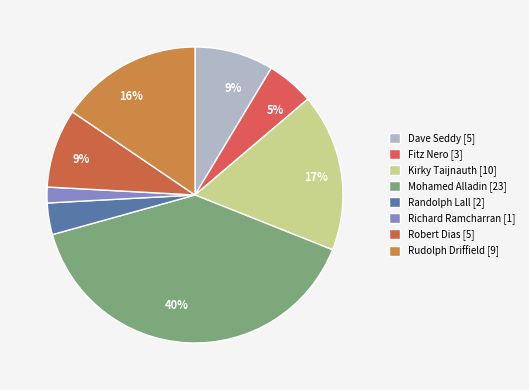

How many slices are in this pie chart?

8